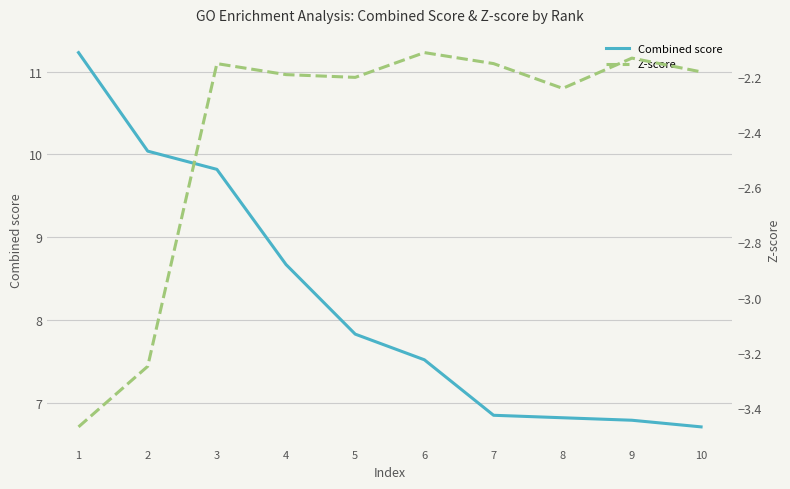

What is the difference between the Z-score values at 8 and 2?

1.0